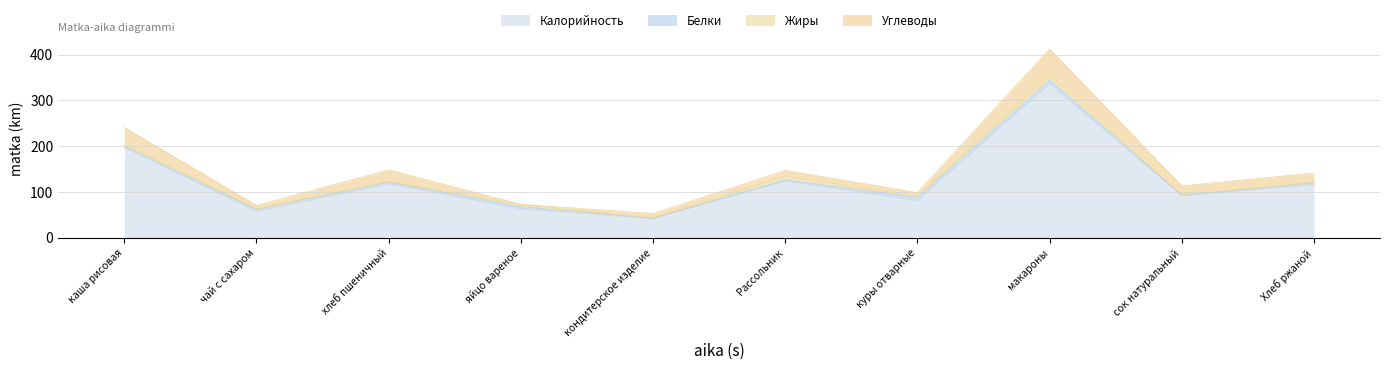

What is the difference between the Жиры values at хлеб пшеничный and Хлеб ржаной?

0.2